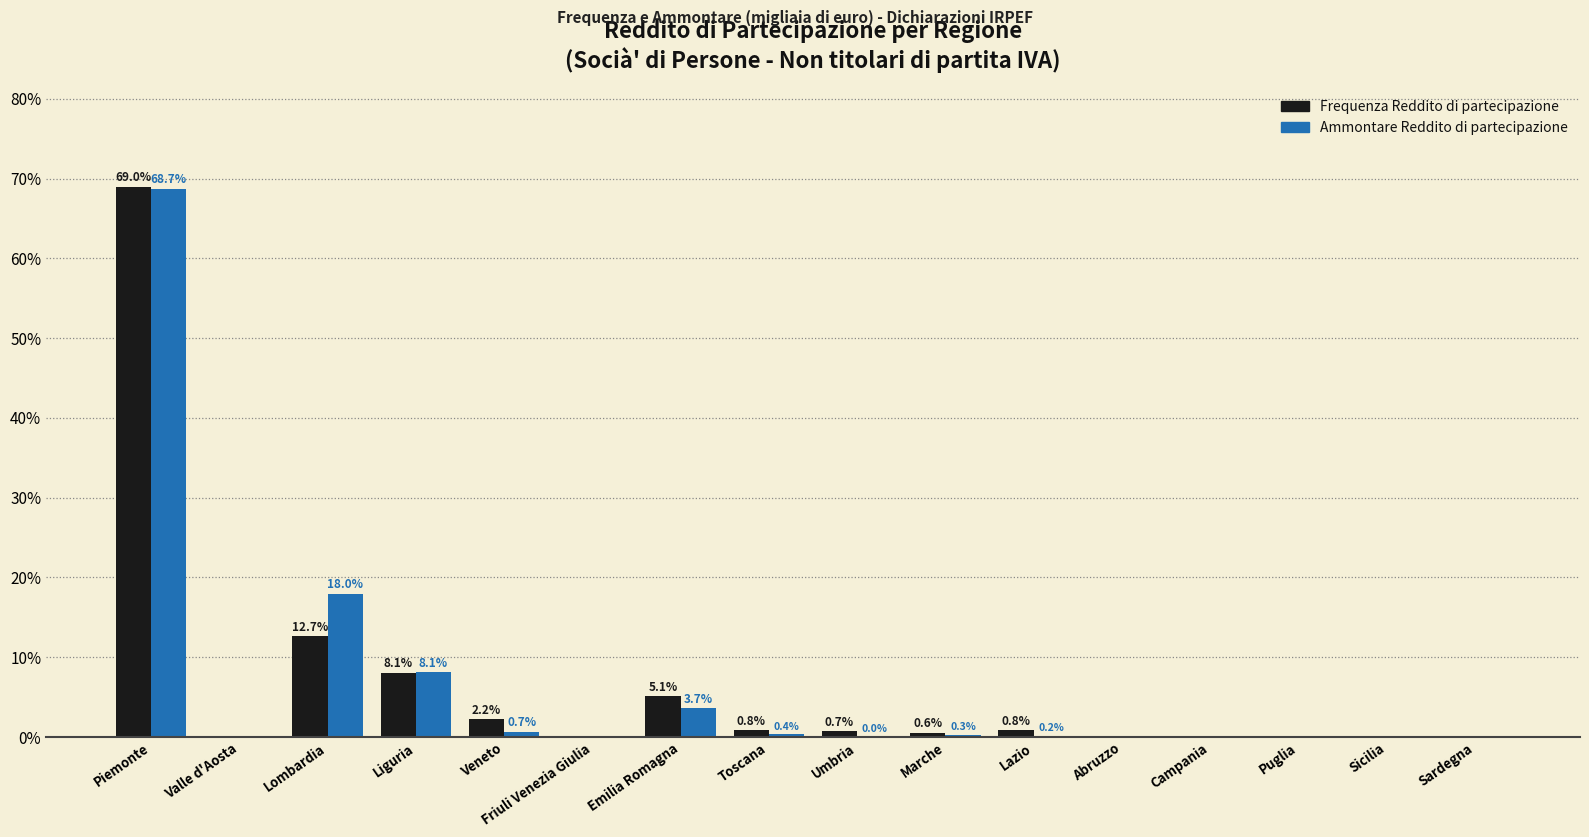

Is it true that Ammontare Reddito di partecipazione equals 0.0 at Puglia?

True